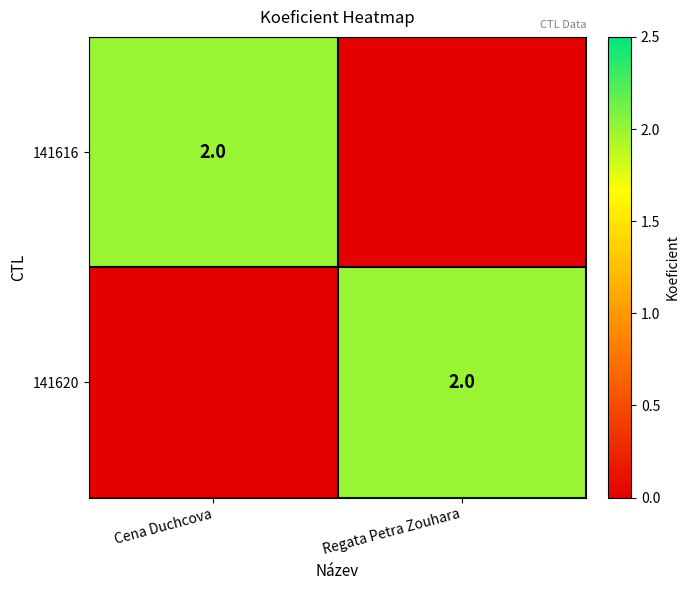

The 141620 series shows 0 at Regata Petra Zouhara. True or false?

False